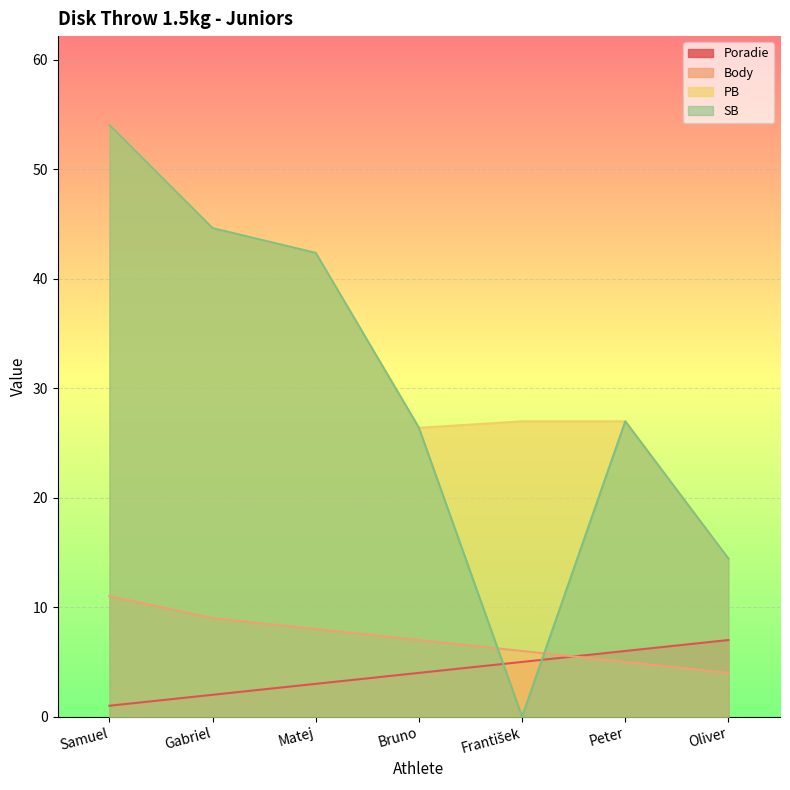

What is the label of the 1st point from the left?

Samuel